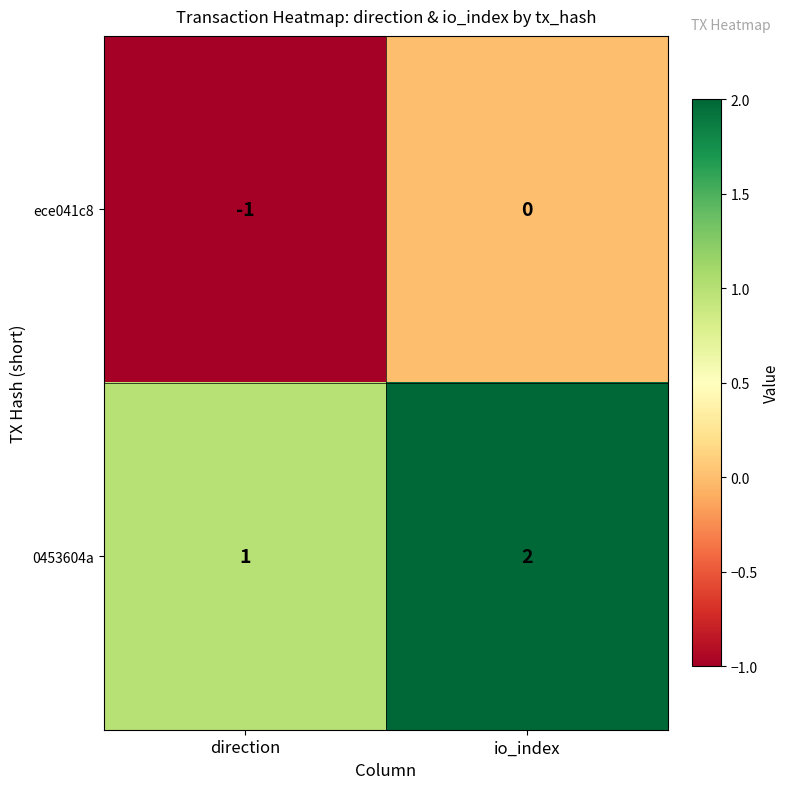

List the labels in order of ece041c8 value, smallest first.

direction, io_index